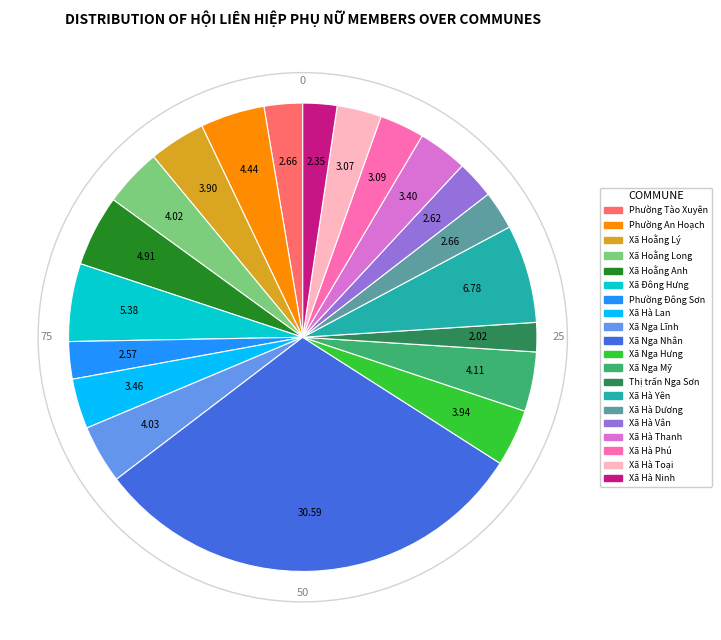

Combined, do Xã Hà Vân and Xã Hoằng Long account for over 50%?

No